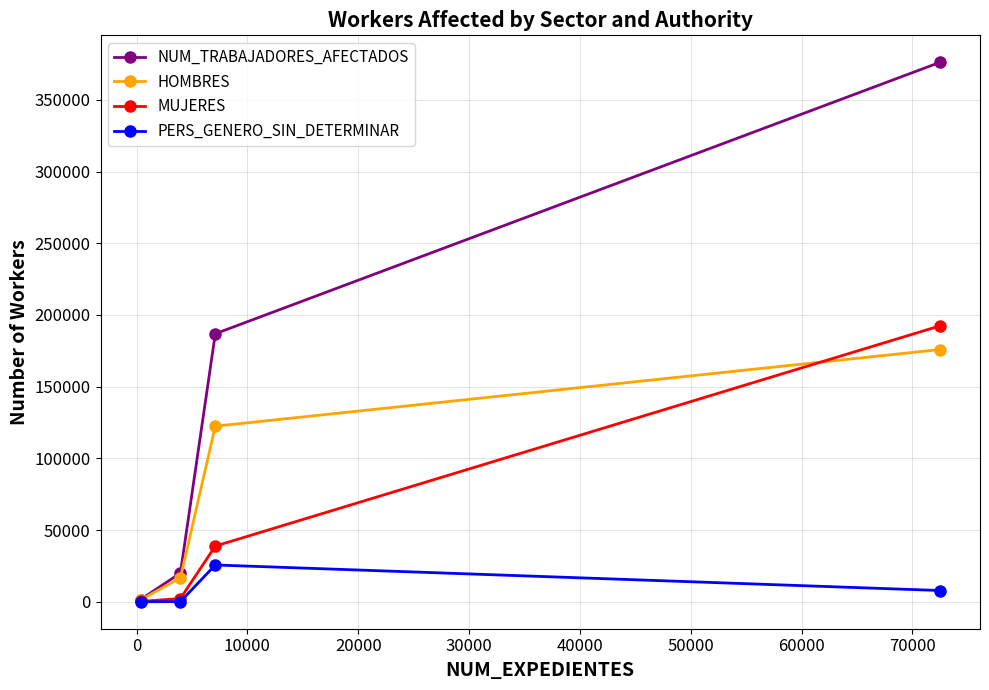

Which series has the largest range (max minus min)?

NUM_TRABAJADORES_AFECTADOS